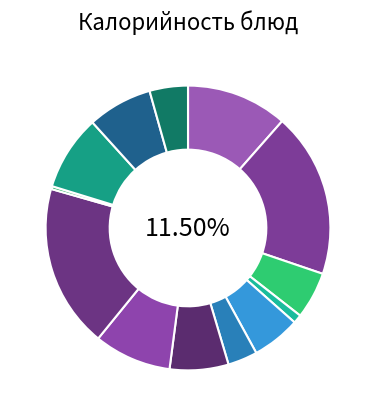

What percentage is the жаркое по домашнему slice, to the nearest percent?

19%